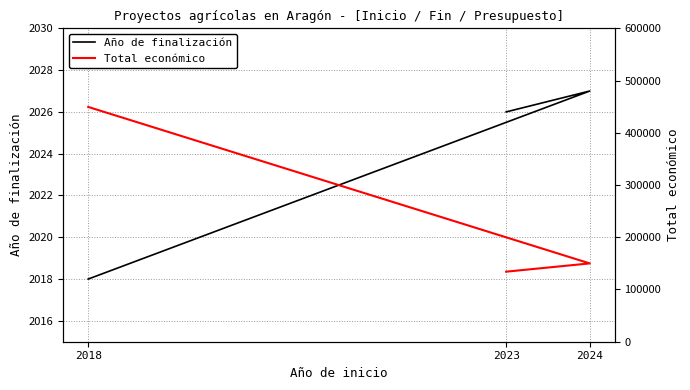

At which label does Año de finalización first exceed 2026?

2024